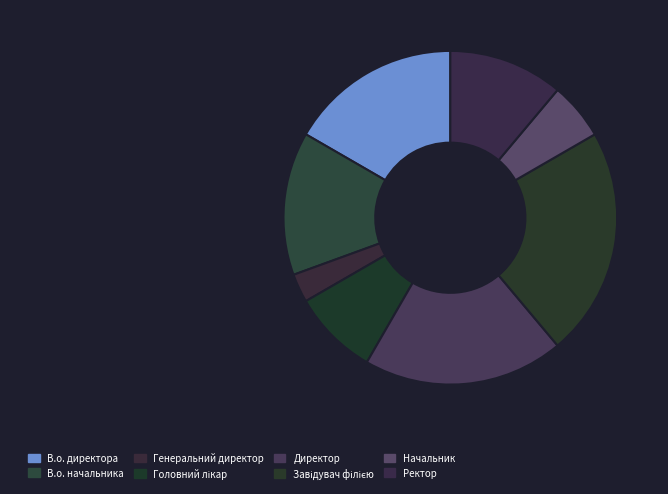

How many segments does this pie chart have?

8